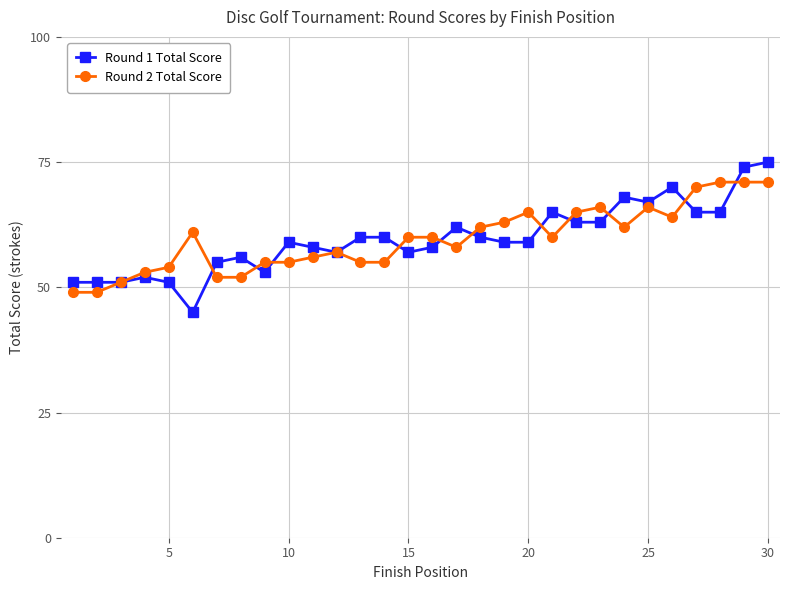

What is the value of the Round 2 Total Score point at the 11th from the left?

56